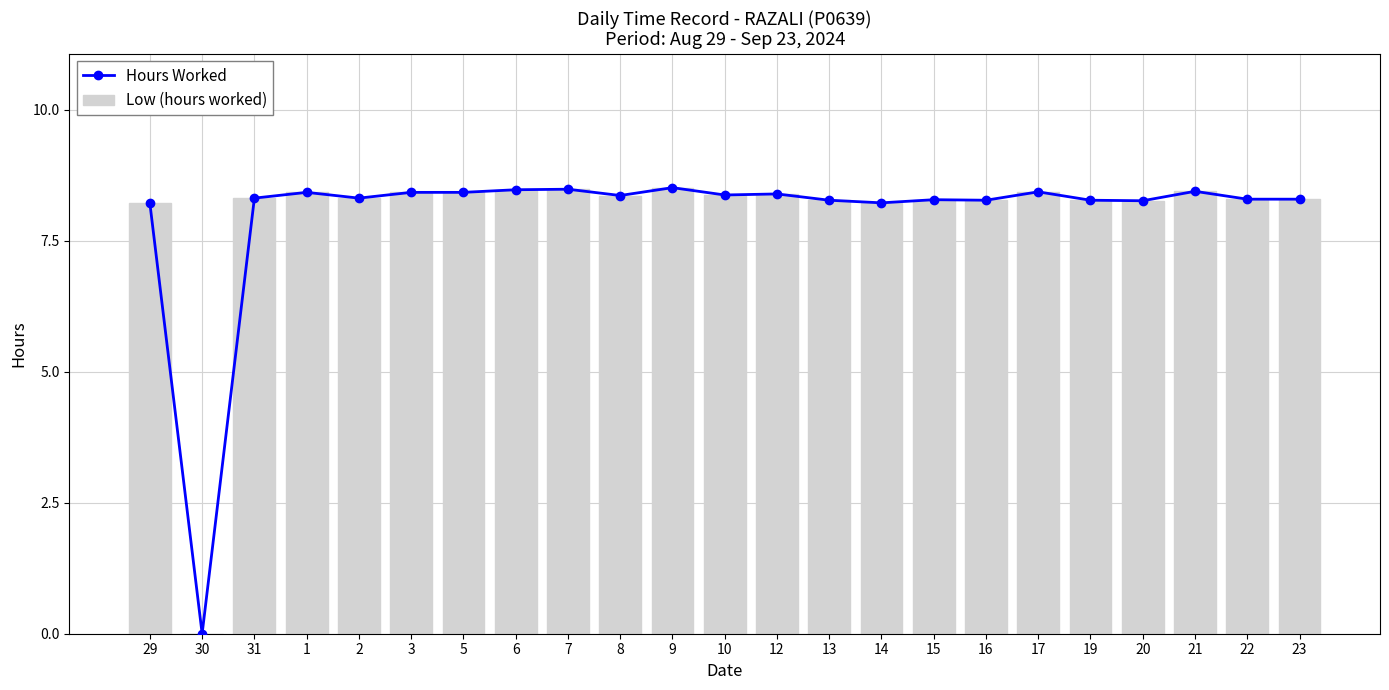

What value does the Low (hours worked) series have at 19?

8.3